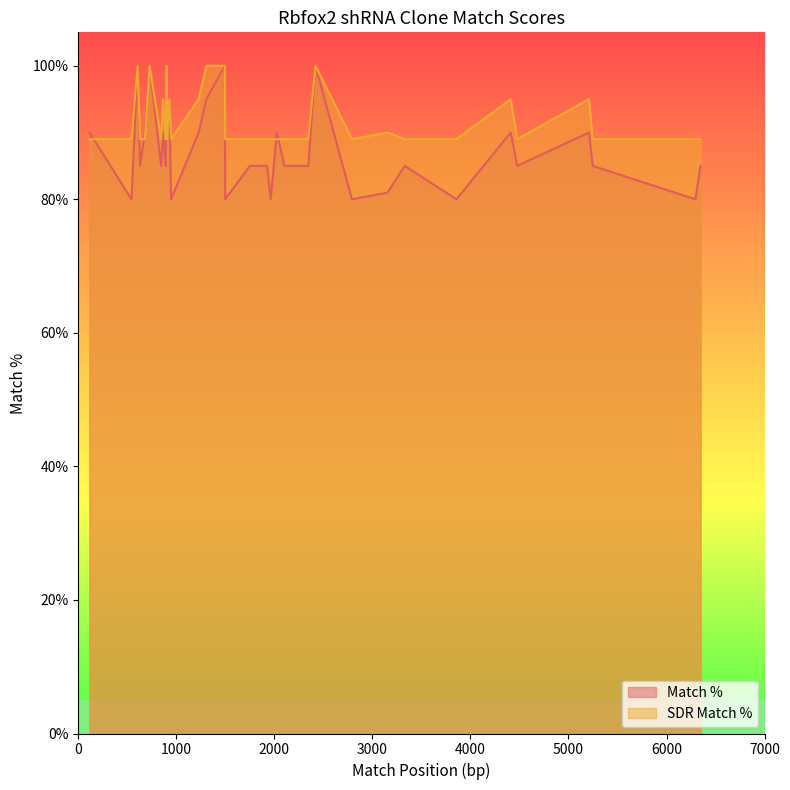

The SDR Match % series shows 89 at TRCN0000034035. True or false?

True